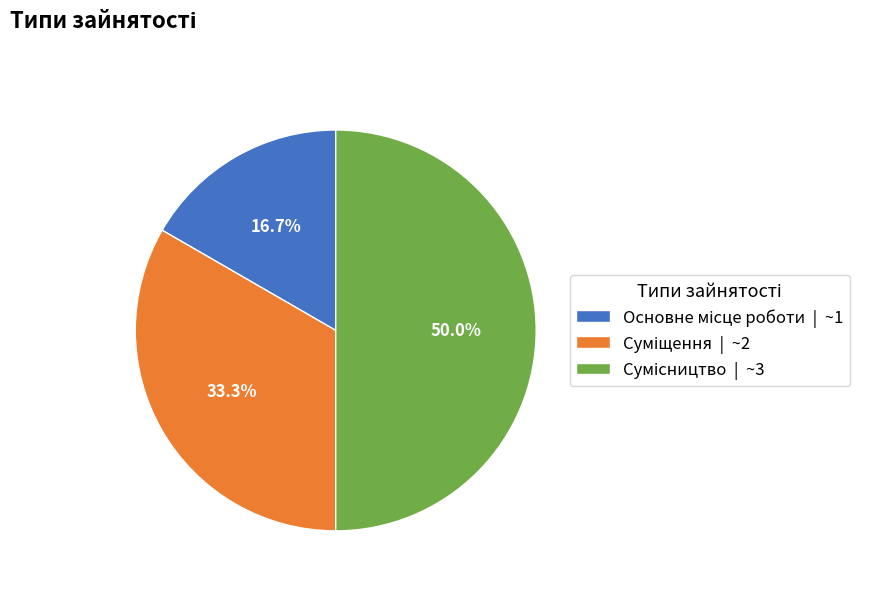

How many segments does this pie chart have?

3